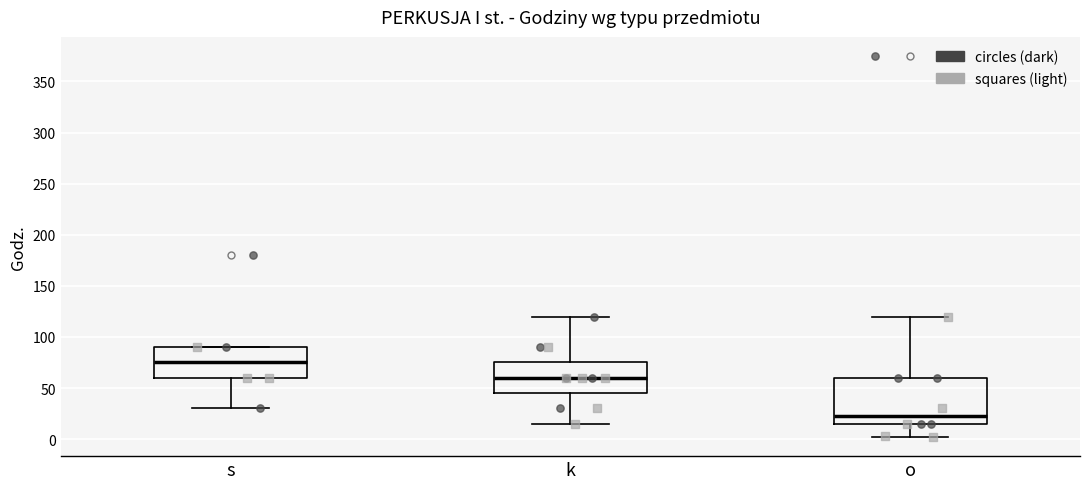

Reading left to right, transcribe this box plot: for each box, give where its median line is, the range the box spans, and where its two whiskers end, as read against the y-axis. The values are not printed on the chart, so give them approximately, as read against the axis.

s: median 75, box 60 to 90, whiskers 30 to 90
k: median 60, box 45 to 75, whiskers 15 to 120
o: median 25, box 15 to 60, whiskers 0 to 120